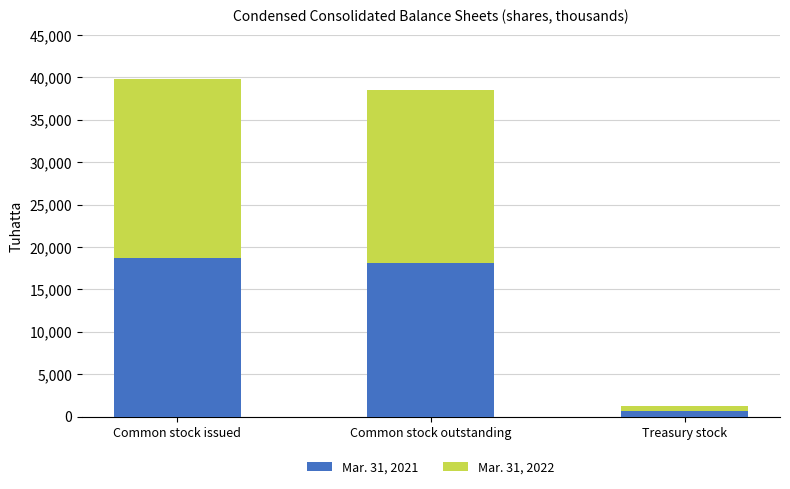

The Mar. 31, 2021 series shows 18708.7 at Common stock issued. True or false?

True